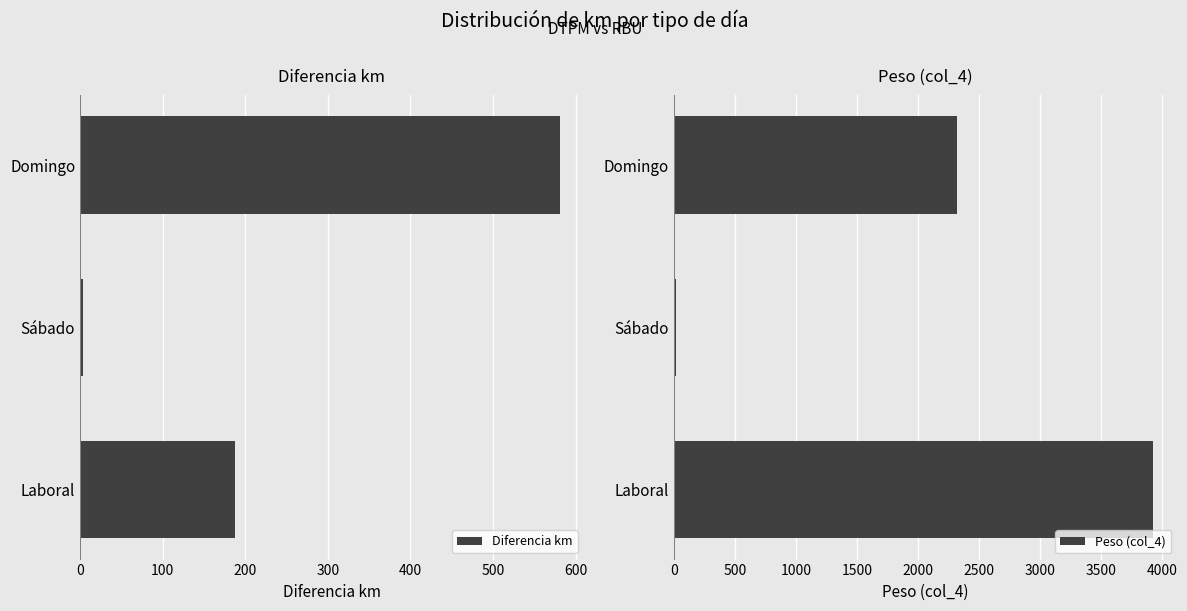

How many values in the Diferencia km series are below 187?

1